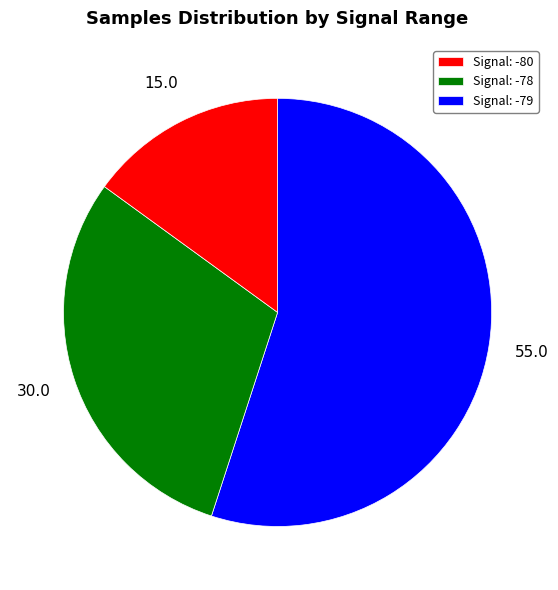

Do Signal: -80 and Signal: -79 together represent more than half of the pie?

Yes